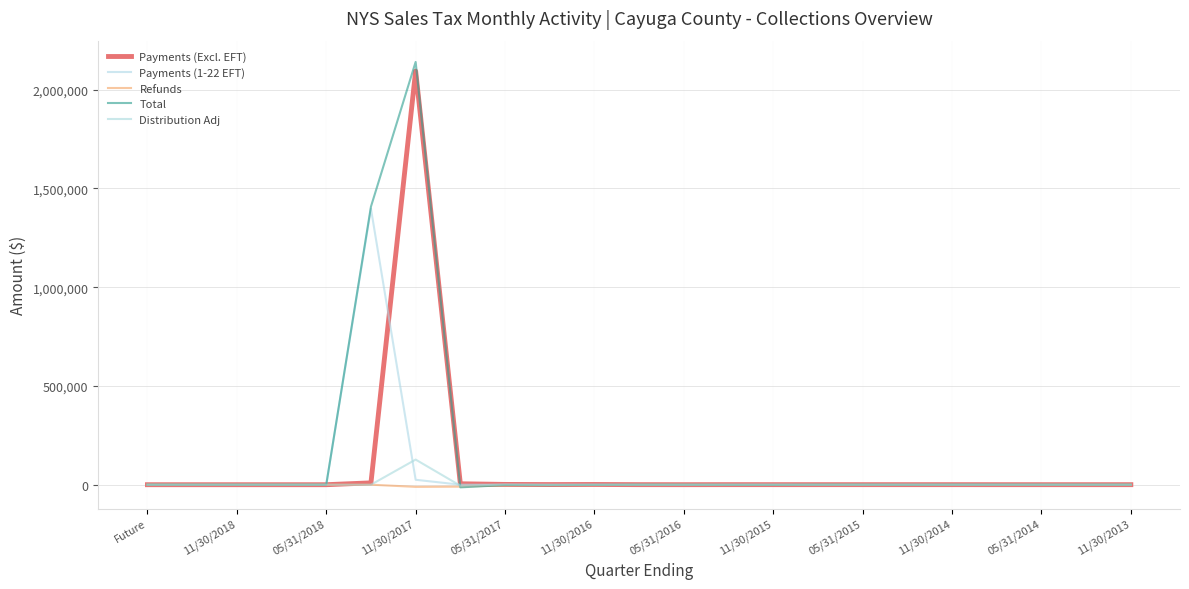

Which series has the widest spread of values?

Total